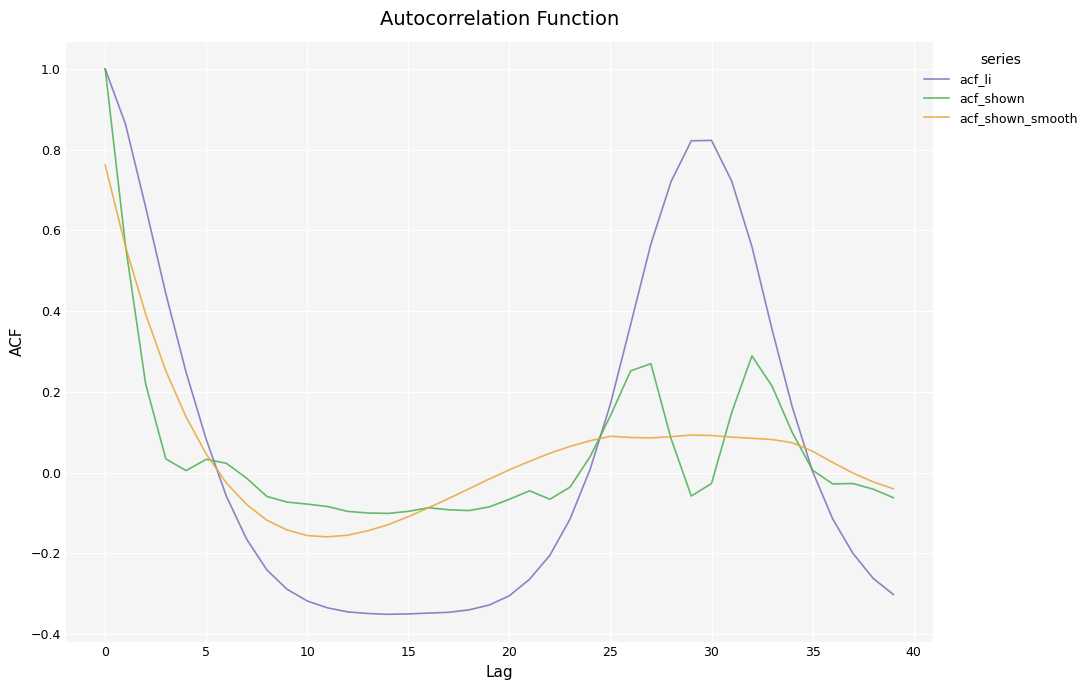

How many lines are shown in the chart?

3